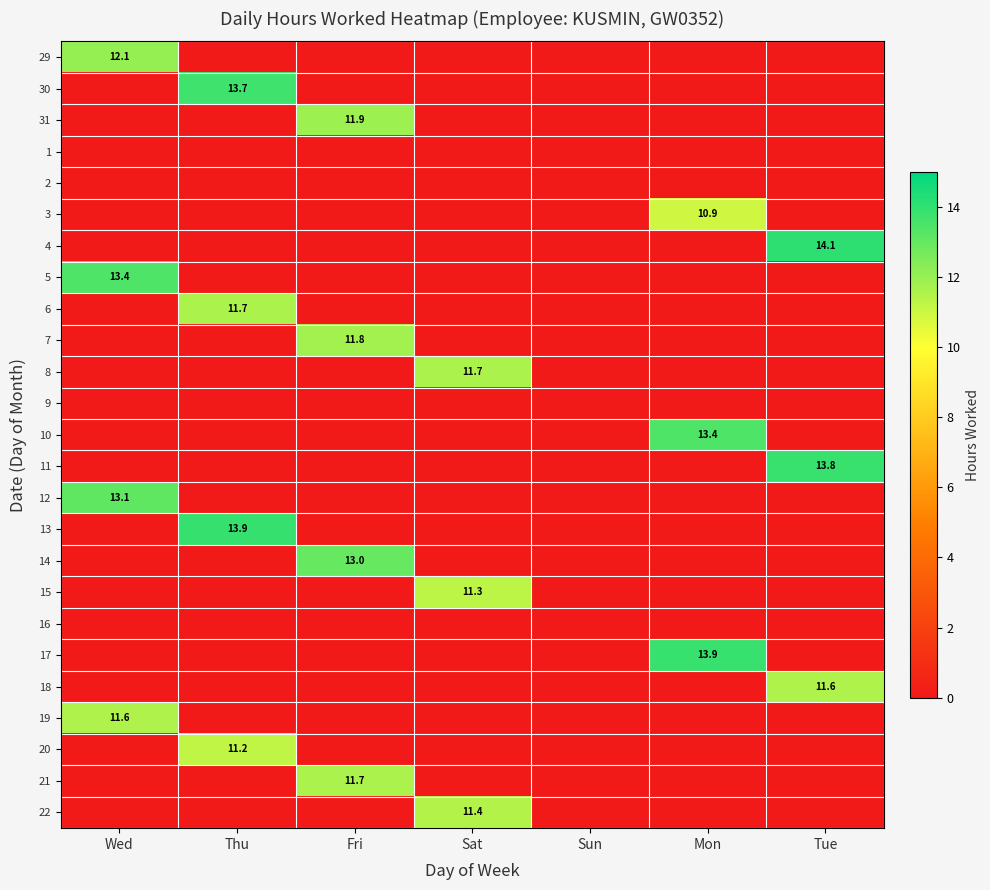

Rank the series by their maximum value, from highest to lowest.

4, 13, 17, 11, 30, 5, 10, 12, 14, 29, 31, 7, 6, 8, 21, 18, 19, 22, 15, 20, 3, 1, 2, 9, 16